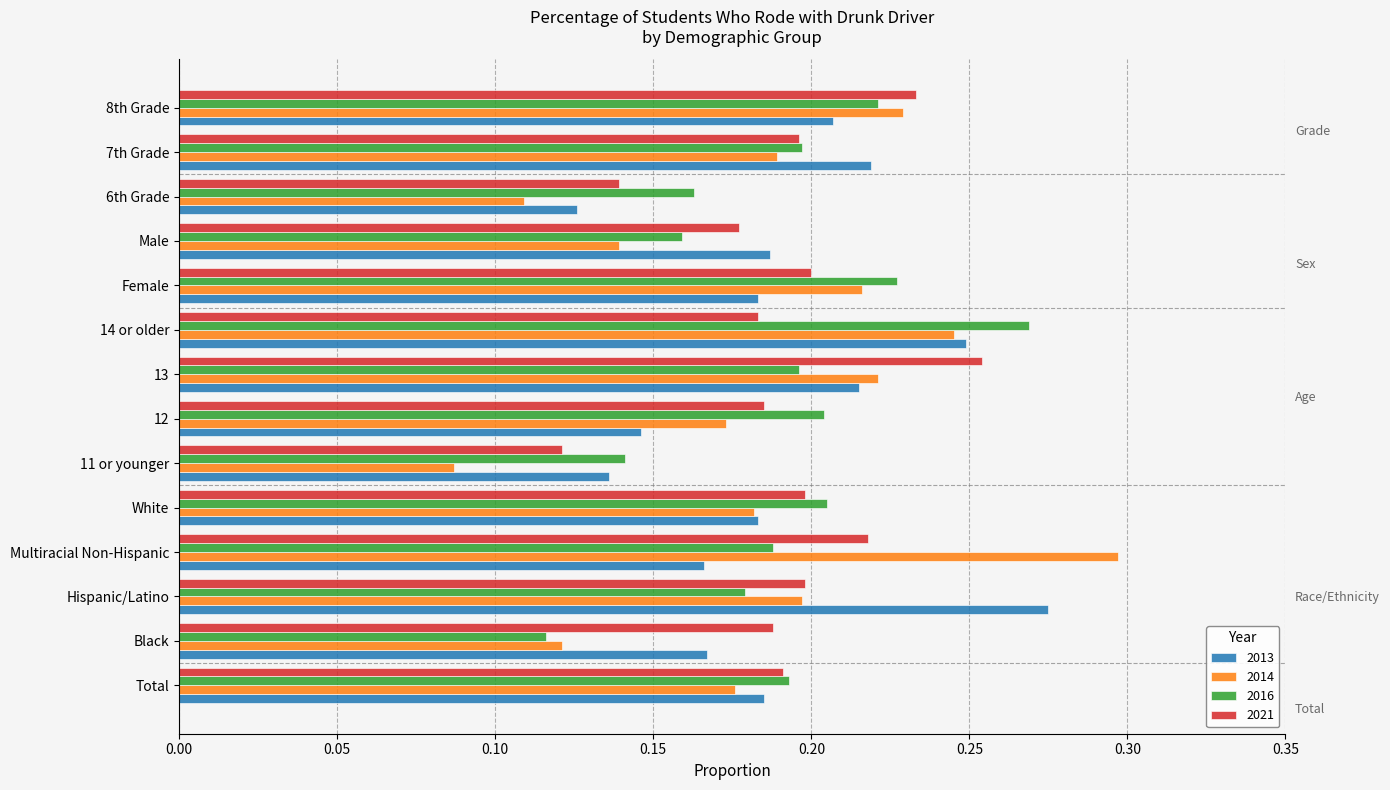

Which category has the highest value in the 2013 series?

Hispanic/Latino